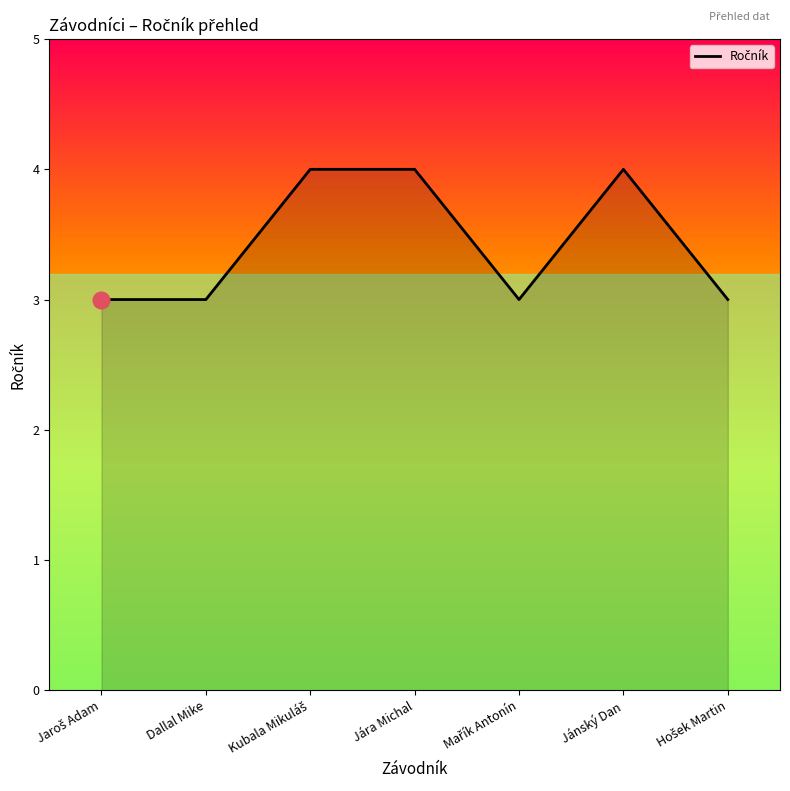

What is the average value?

3